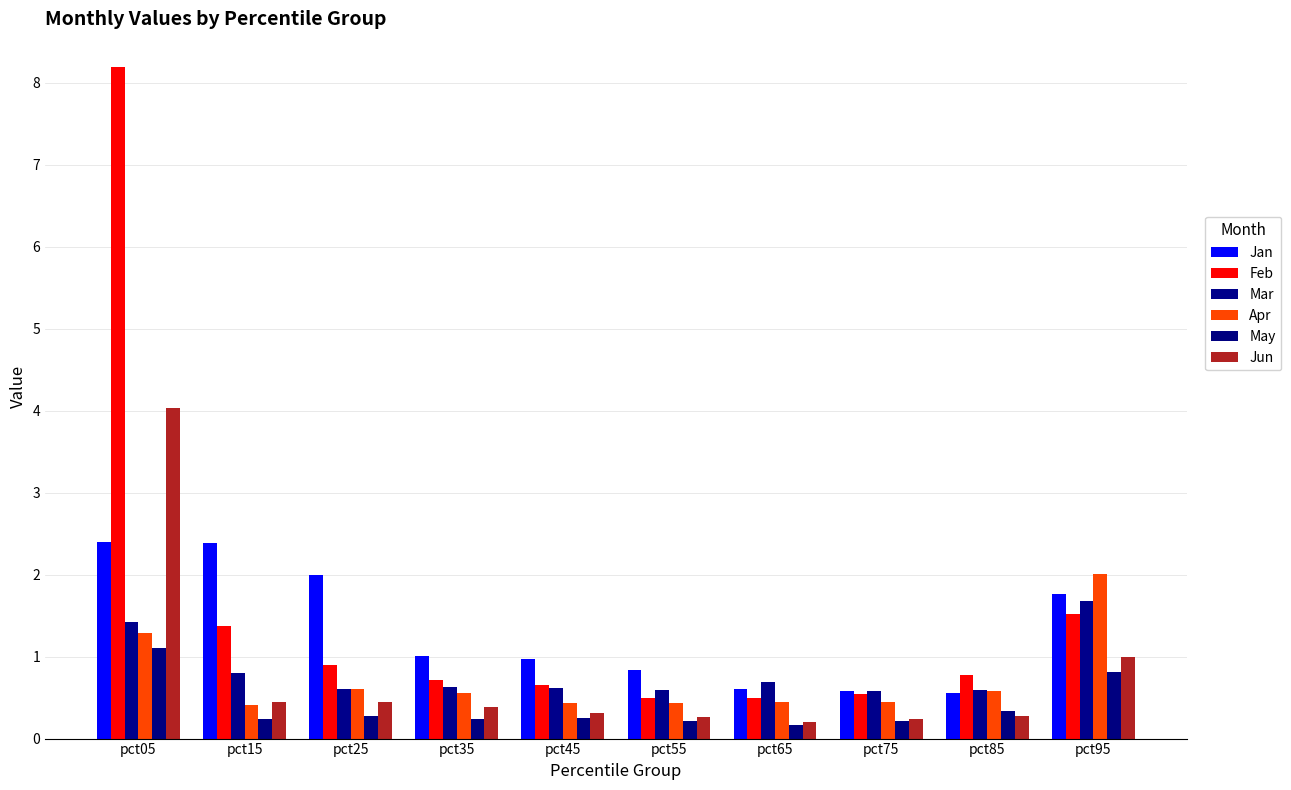

At pct15, list the series in order from largest to smallest.

Jan, Feb, Mar, Jun, Apr, May